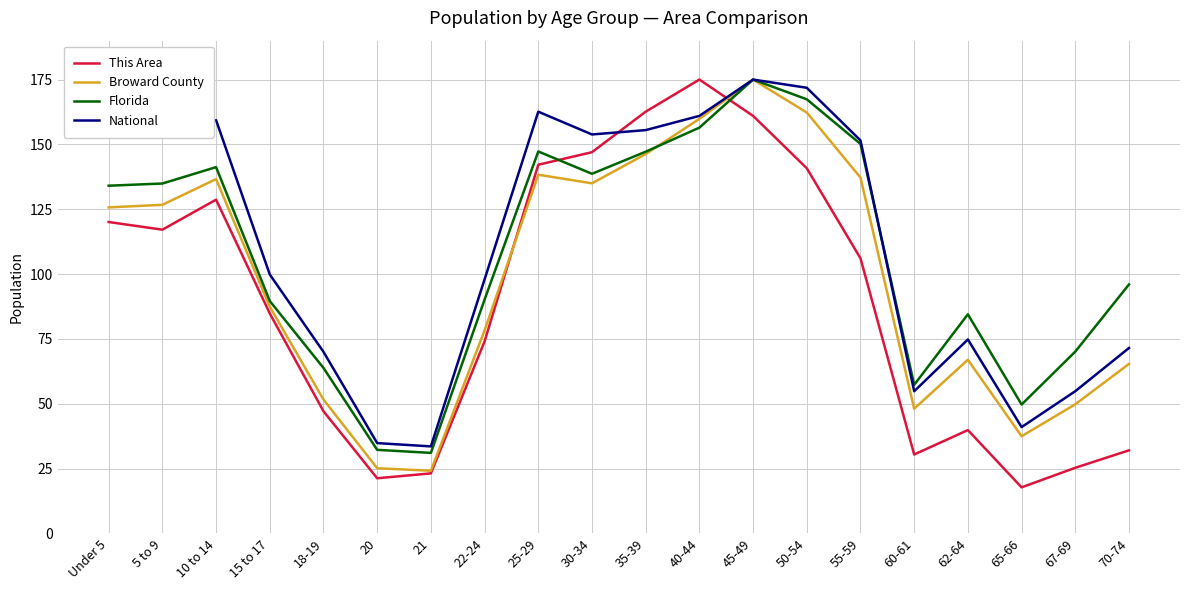

What position from the left is 10 to 14?

3